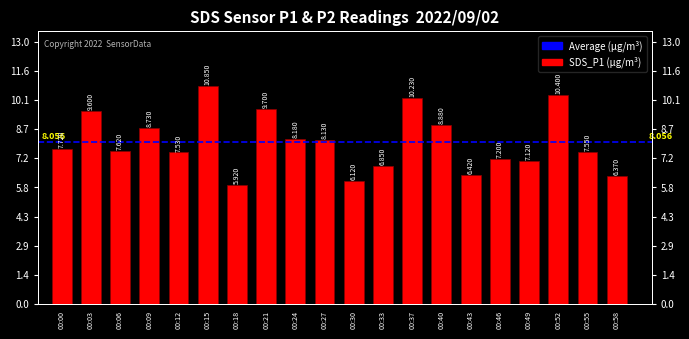

Where is the data nearest to the value 8?

00:27